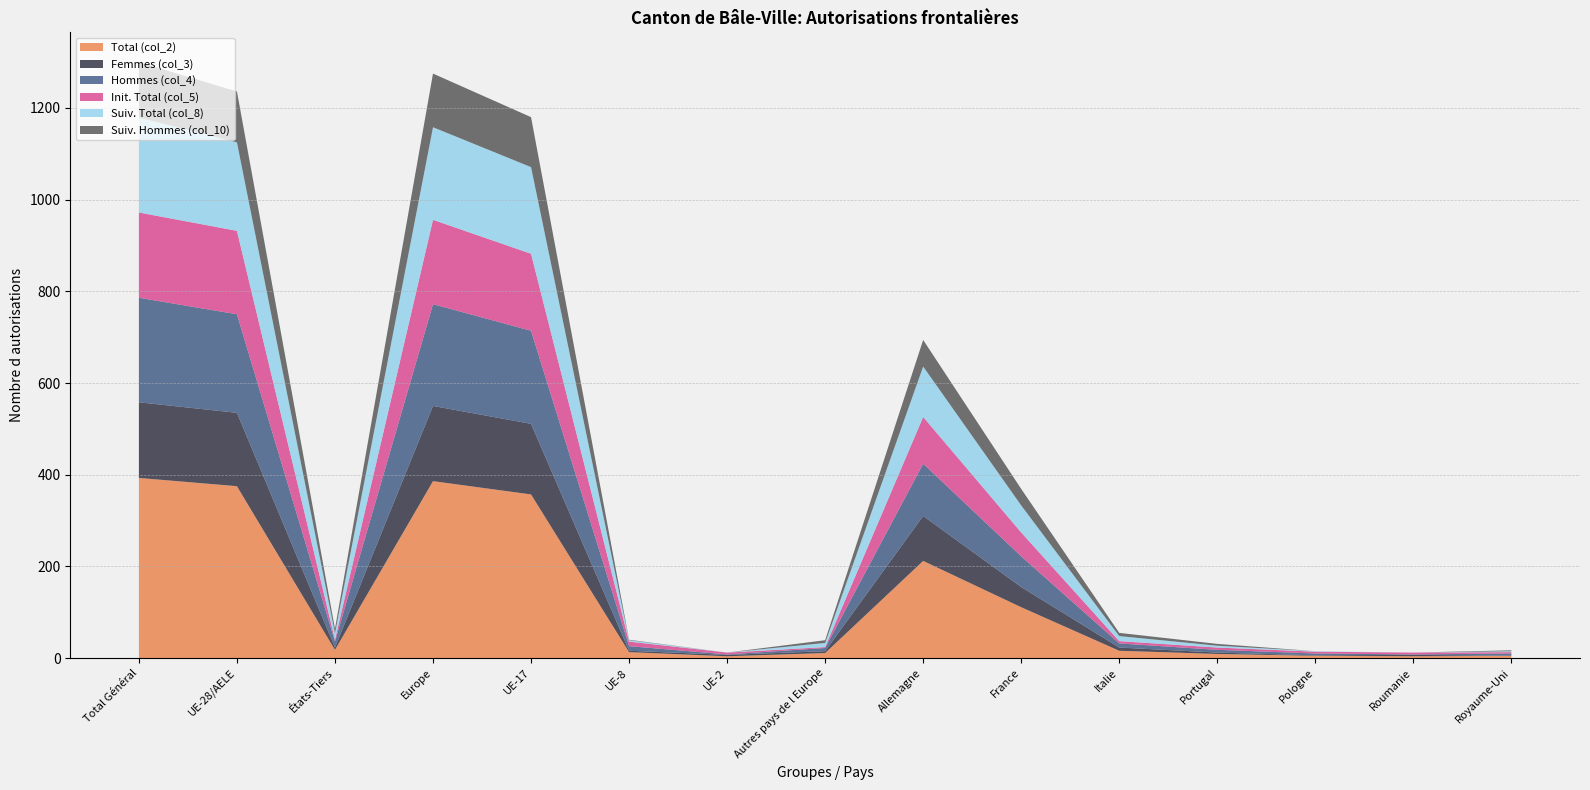

Reading left to right, transcribe all the data shown in this chart.

Total (col_2): Total Général=393	UE-28/AELE=375	États-Tiers=18	Europe=386	UE-17=357	UE-8=13	UE-2=4	Autres pays de l Europe=11	Allemagne=212	France=111	Italie=16	Portugal=9	Pologne=5	Roumanie=4	Royaume-Uni=5
Femmes (col_3): Total Général=165	UE-28/AELE=160	États-Tiers=5	Europe=164	UE-17=154	UE-8=3	UE-2=3	Autres pays de l Europe=4	Allemagne=98	France=44	Italie=7	Portugal=3	Pologne=1	Roumanie=3	Royaume-Uni=0
Hommes (col_4): Total Général=228	UE-28/AELE=215	États-Tiers=13	Europe=222	UE-17=203	UE-8=10	UE-2=1	Autres pays de l Europe=7	Allemagne=114	France=67	Italie=9	Portugal=6	Pologne=4	Roumanie=1	Royaume-Uni=5
Init. Total (col_5): Total Général=186	UE-28/AELE=182	États-Tiers=4	Europe=184	UE-17=168	UE-8=10	UE-2=4	Autres pays de l Europe=2	Allemagne=102	France=52	Italie=5	Portugal=5	Pologne=4	Roumanie=4	Royaume-Uni=3
Suiv. Total (col_8): Total Général=207	UE-28/AELE=193	États-Tiers=14	Europe=202	UE-17=189	UE-8=3	UE-2=0	Autres pays de l Europe=9	Allemagne=110	France=59	Italie=11	Portugal=4	Pologne=1	Roumanie=0	Royaume-Uni=2
Suiv. Hommes (col_10): Total Général=121	UE-28/AELE=111	États-Tiers=10	Europe=117	UE-17=109	UE-8=1	UE-2=0	Autres pays de l Europe=6	Allemagne=58	France=36	Italie=7	Portugal=4	Pologne=0	Roumanie=0	Royaume-Uni=2